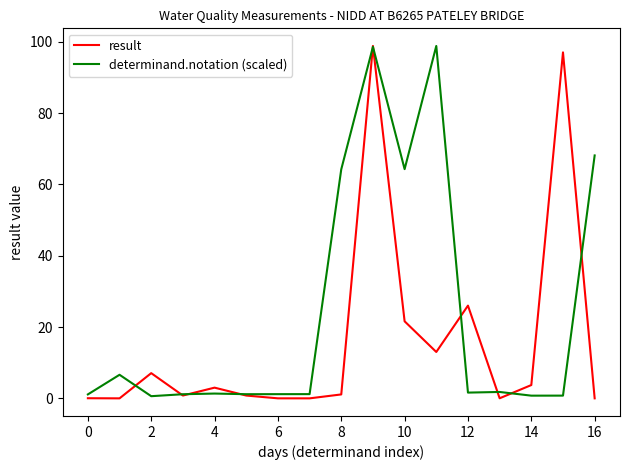

What is the highest value of the result series?

98.8